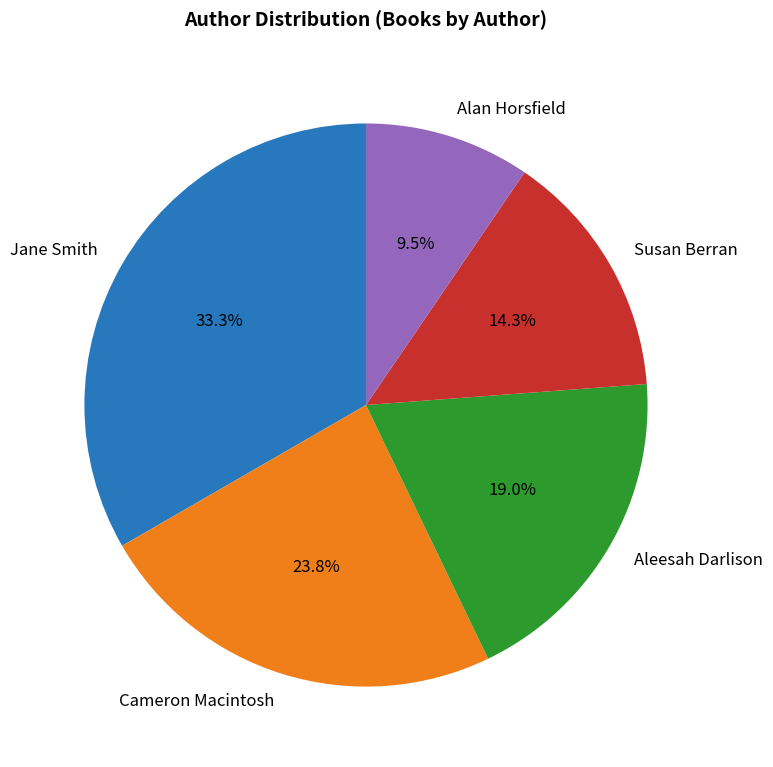

Count the number of slices in the pie.

5